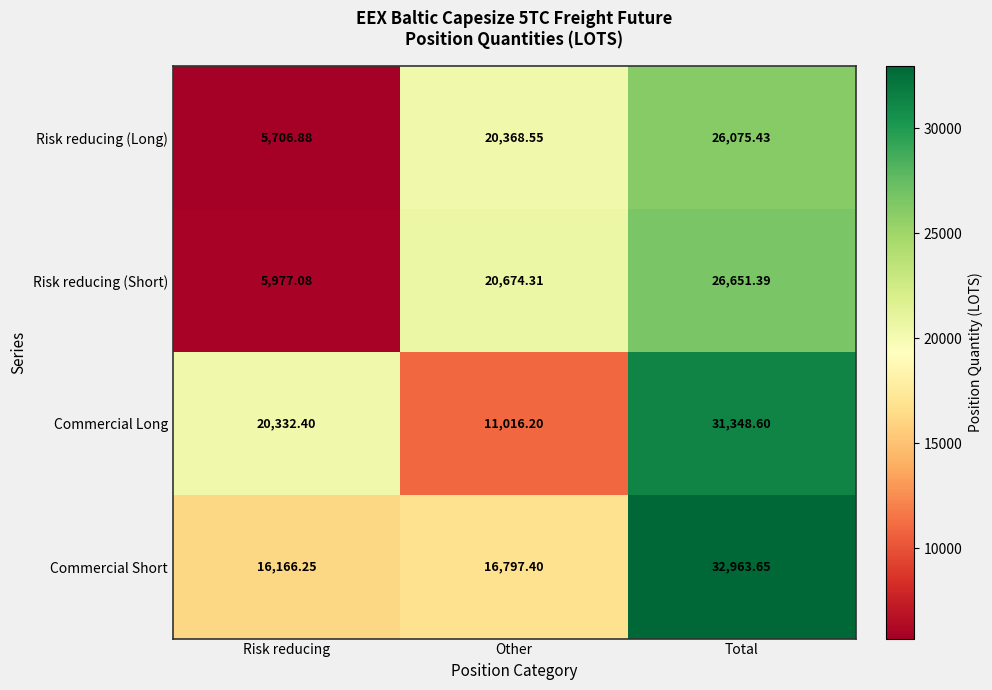

List the series in order of their peak value, highest first.

Commercial Short, Commercial Long, Risk reducing (Short), Risk reducing (Long)